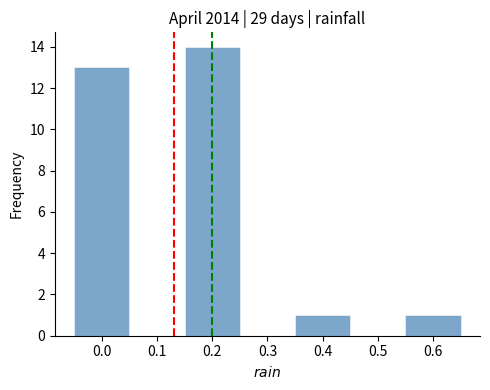

Reading left to right, list every bar in this chart as the range it spans on the x-axis followed by its height. The values are not printed on the chart, so give them approximately, as read against the axis.

-0.05 to 0.05: 13
0.05 to 0.15: 0
0.15 to 0.25: 14
0.25 to 0.35: 0
0.35 to 0.45: 1
0.45 to 0.55: 0
0.55 to 0.65: 1